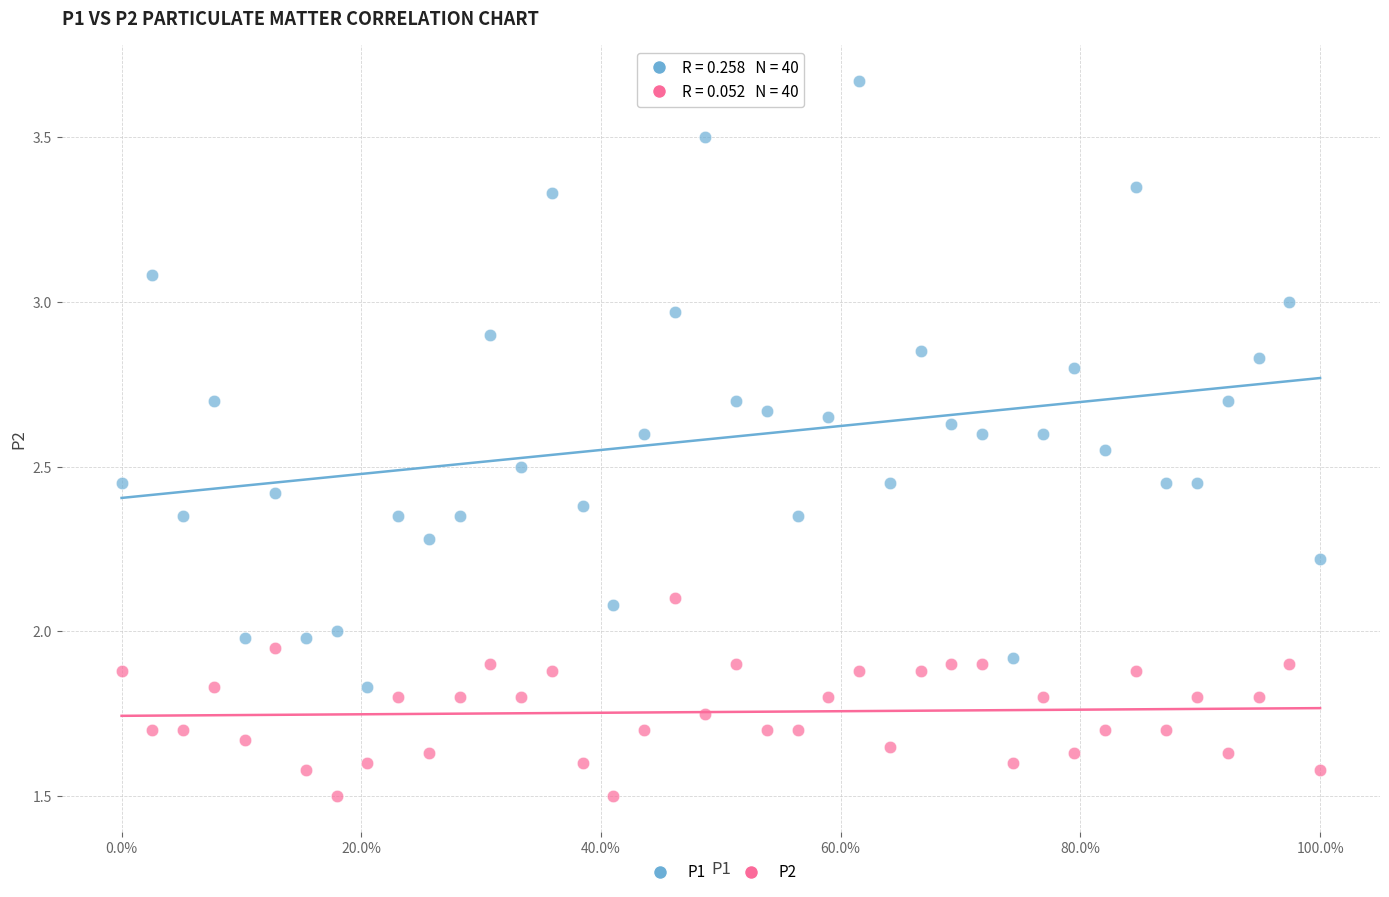

Across all data points, what is the range of Y values (max minus min)?

2.2